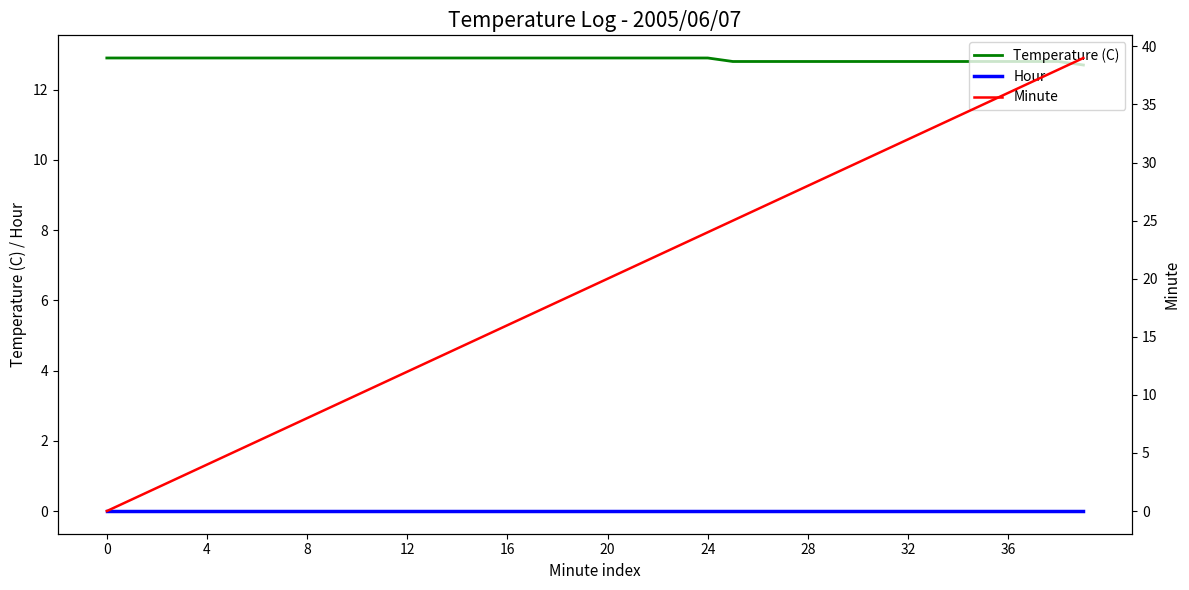

What is the approximate value of Minute at 33?

33.0